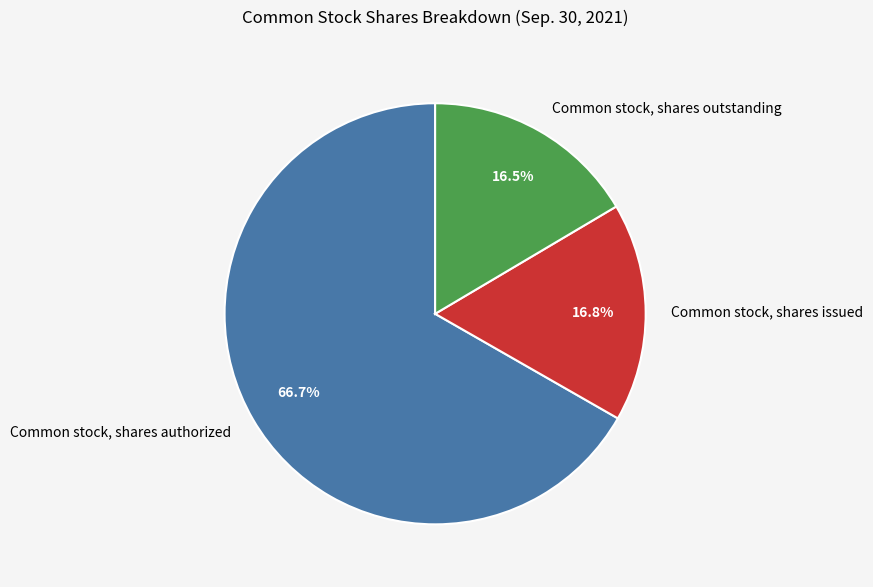

What is the ratio of the value at Common stock, shares authorized to the value at Common stock, shares issued?

4.0